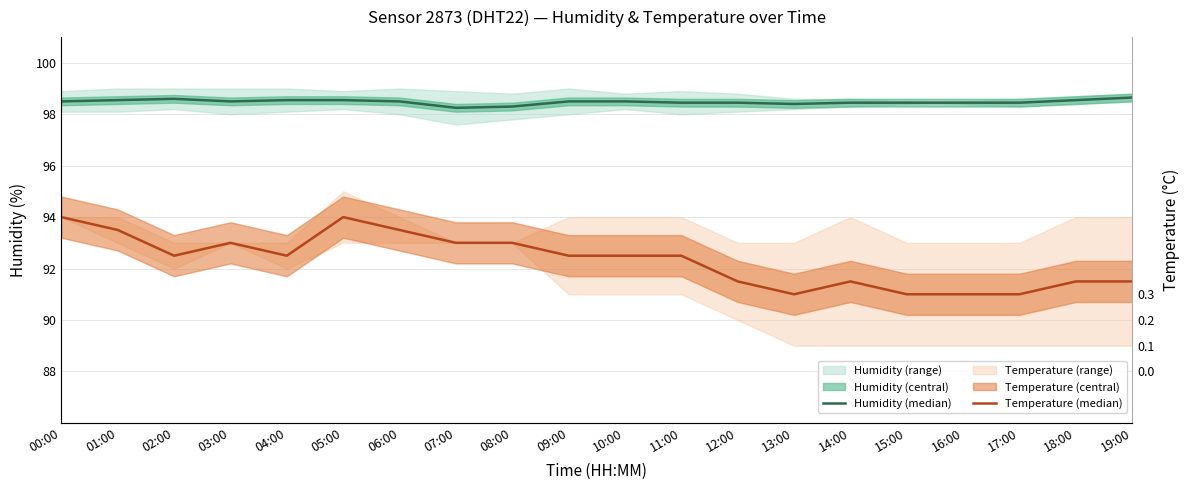

What is the difference between the maximum and minimum values in the Temperature (median) series?

3.0